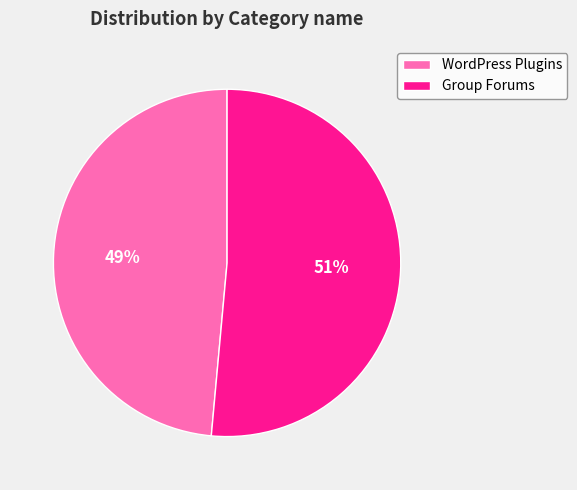

To the nearest percent, what percentage of the pie is Group Forums?

51%